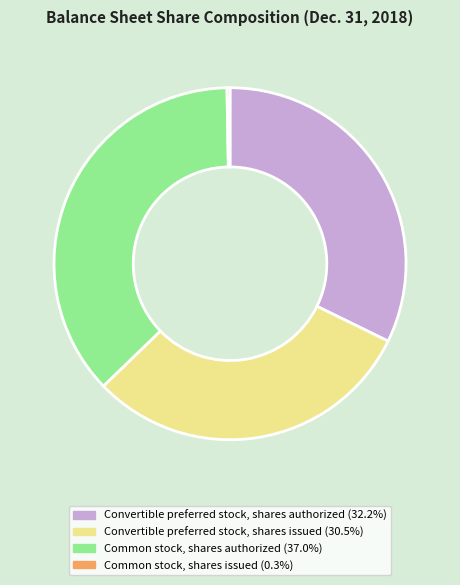

Approximately how many times larger is the value at Common stock, shares authorized compared to Convertible preferred stock, shares issued?

1.2